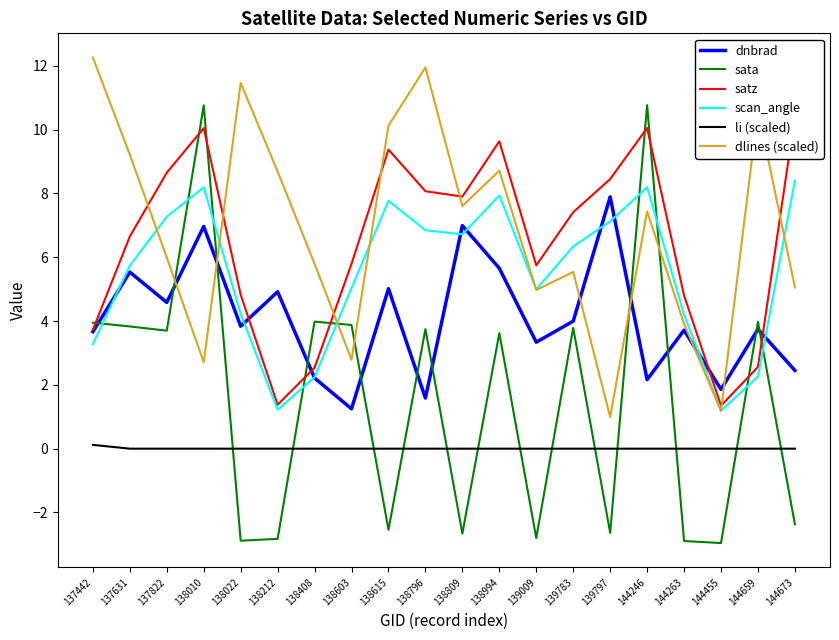

What is the maximum value shown in the chart?

12.3